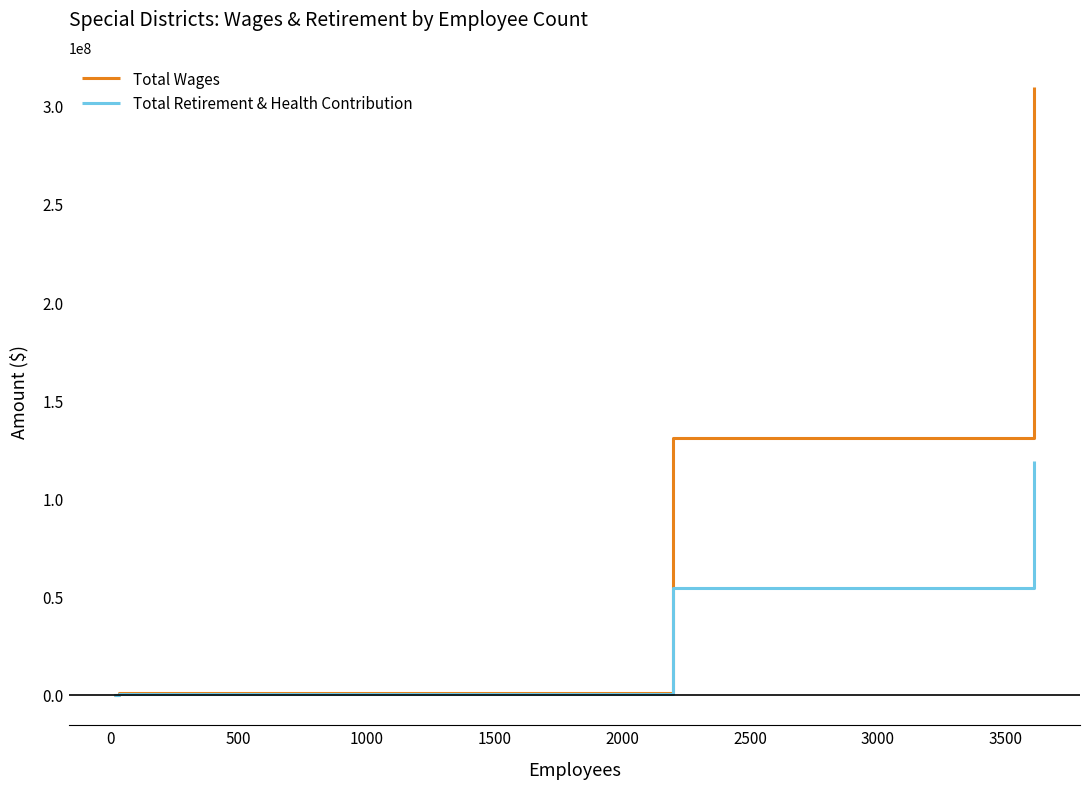

Which series has the widest spread of values?

Total Wages